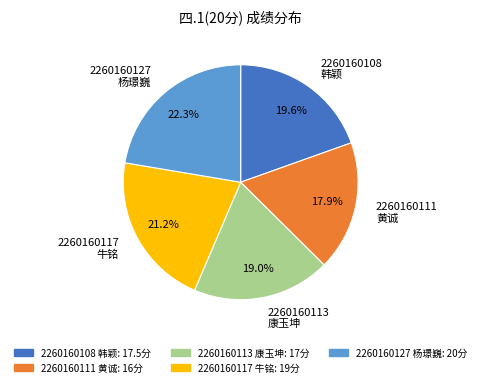

Is there any slice that represents more than half of the pie?

No